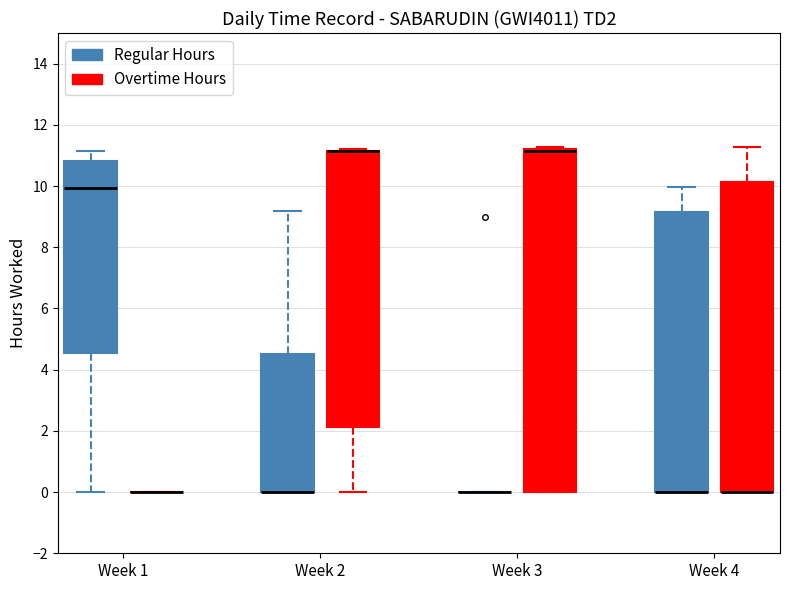

Reading left to right, read every box against the y-axis: the position of its median line, the range the box covers, and the ends of its whiskers. The values are not printed on the chart, so give them approximately, as read against the axis.

Week 1 (Regular Hours): median 10.0, box 4.6 to 10.8, whiskers 0.0 to 11.2
Week 1 (Overtime Hours): box collapsed to a line at 0.0, whiskers 0.0 to 0.0
Week 2 (Regular Hours): median 0.0 (drawn on the box's lower edge), box 0.0 to 4.6, whiskers 0.0 to 9.2
Week 2 (Overtime Hours): median 11.2 (drawn on the box's upper edge), box 2.2 to 11.2, whiskers 0.0 to 11.2
Week 3 (Regular Hours): box collapsed to a line at 0.0, whiskers 0.0 to 0.0
Week 3 (Overtime Hours): median 11.2 (drawn on the box's upper edge), box 0.0 to 11.2, whiskers 0.0 to 11.2 (just above the box's upper edge)
Week 4 (Regular Hours): median 0.0 (drawn on the box's lower edge), box 0.0 to 9.2, whiskers 0.0 to 10.0
Week 4 (Overtime Hours): median 0.0 (drawn on the box's lower edge), box 0.0 to 10.2, whiskers 0.0 to 11.2